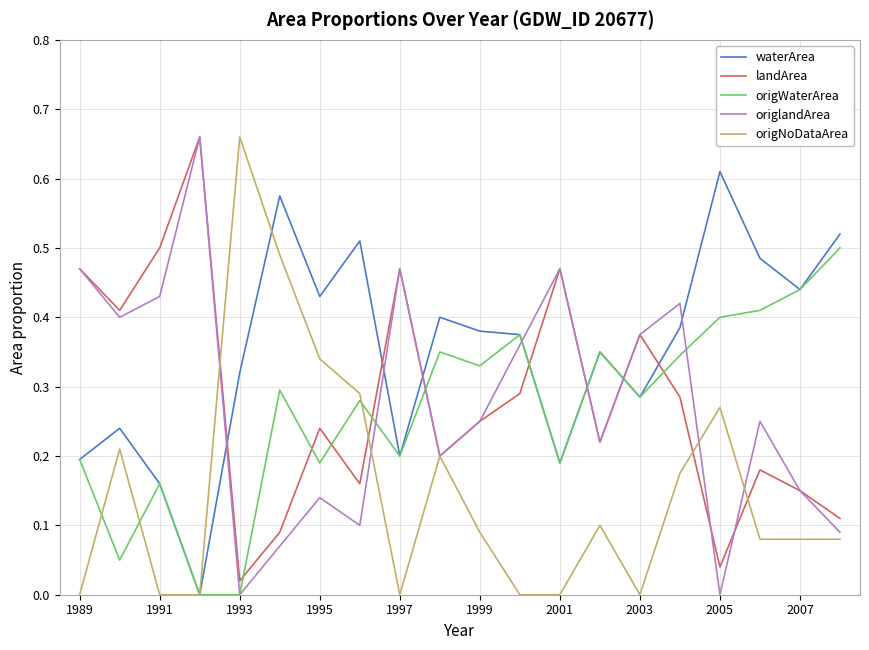

Does the chart have visible grid lines?

Yes